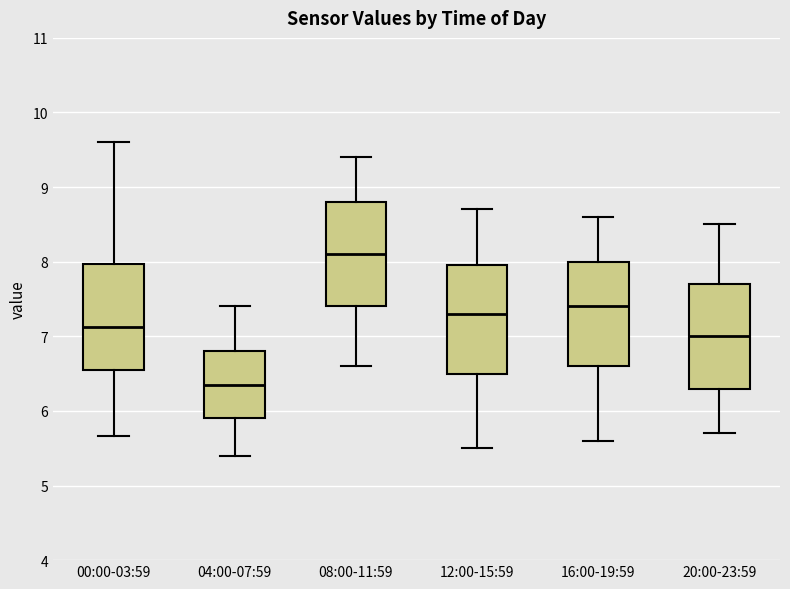

Reading left to right, read every box against the y-axis: the position of its median line, the range the box covers, and the ends of its whiskers. The values are not printed on the chart, so give them approximately, as read against the axis.

00:00-03:59: median 7.1, box 6.6 to 8.0, whiskers 5.7 to 9.6
04:00-07:59: median 6.4, box 5.9 to 6.8, whiskers 5.4 to 7.4
08:00-11:59: median 8.1, box 7.4 to 8.8, whiskers 6.6 to 9.4
12:00-15:59: median 7.3, box 6.5 to 8.0, whiskers 5.5 to 8.7
16:00-19:59: median 7.4, box 6.6 to 8.0, whiskers 5.6 to 8.6
20:00-23:59: median 7.0, box 6.3 to 7.7, whiskers 5.7 to 8.5